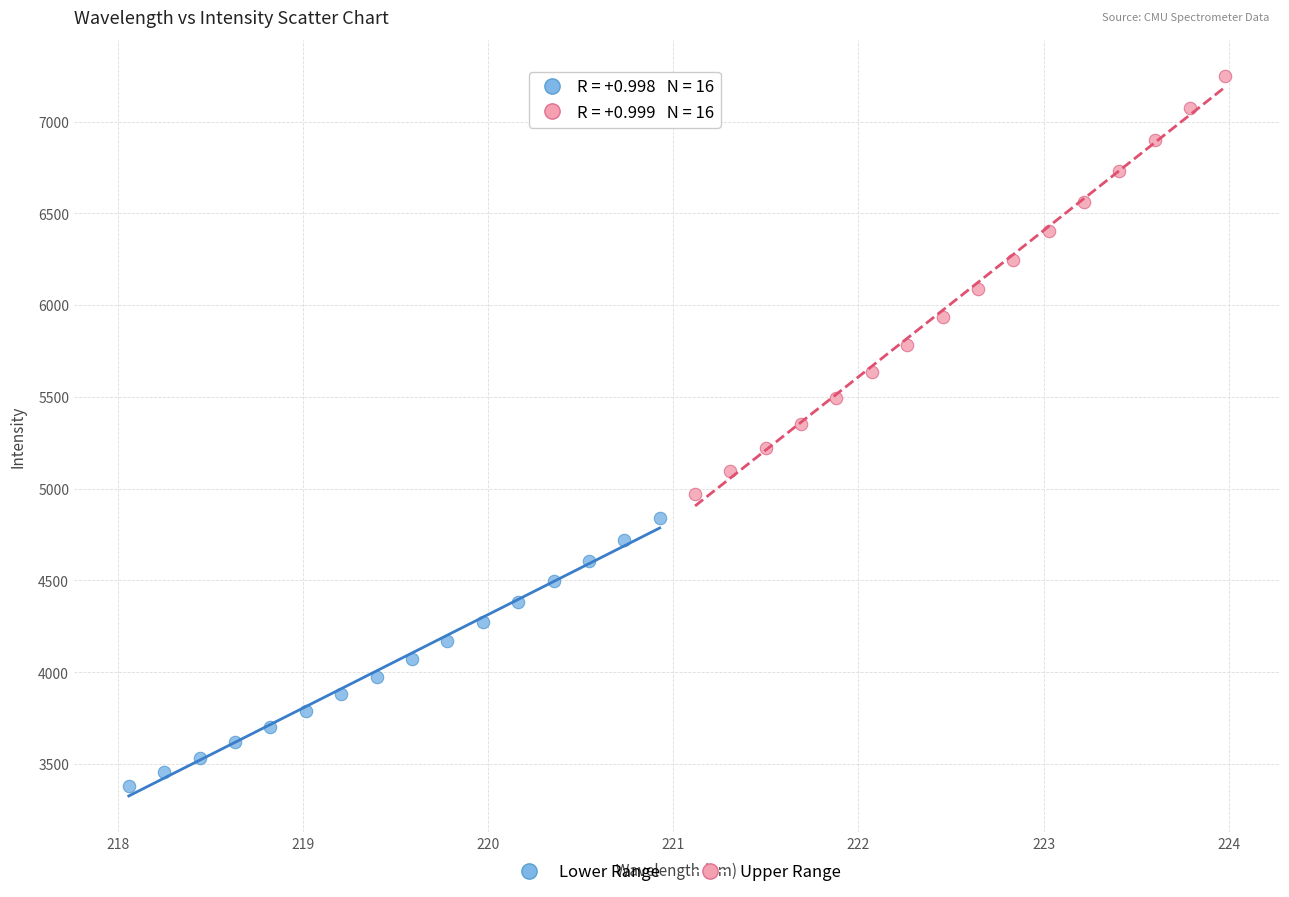

What are all the series names shown in the legend?

Lower Range, Upper Range